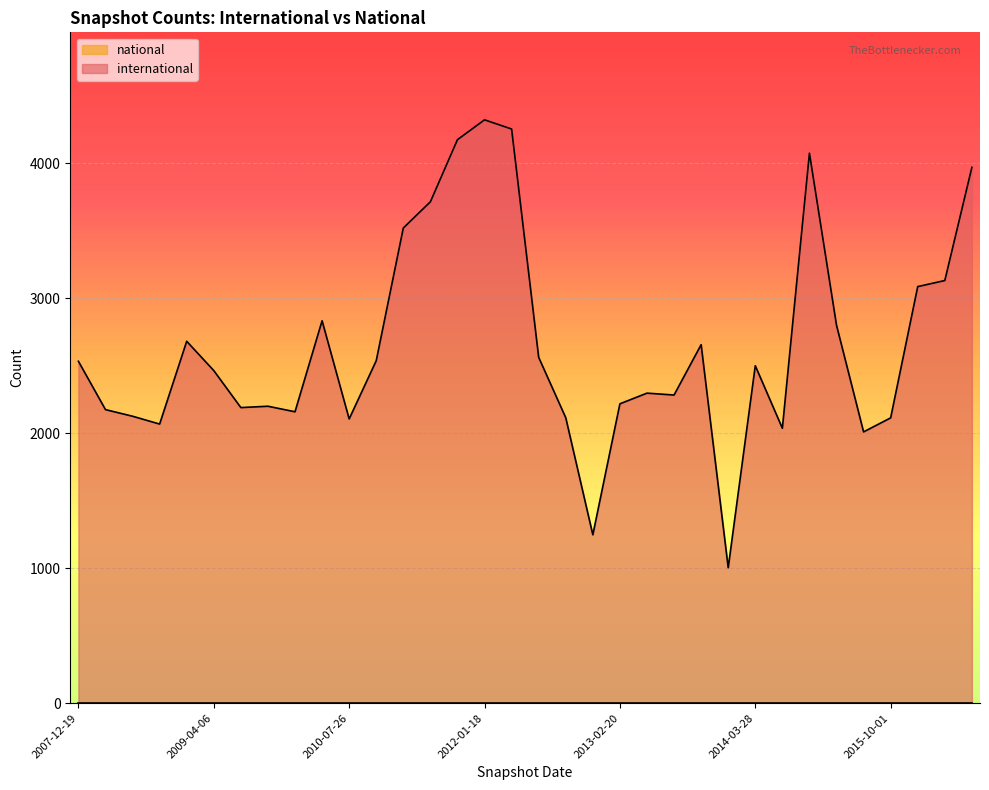

Which label corresponds to the smallest value in the chart?

2013-12-20